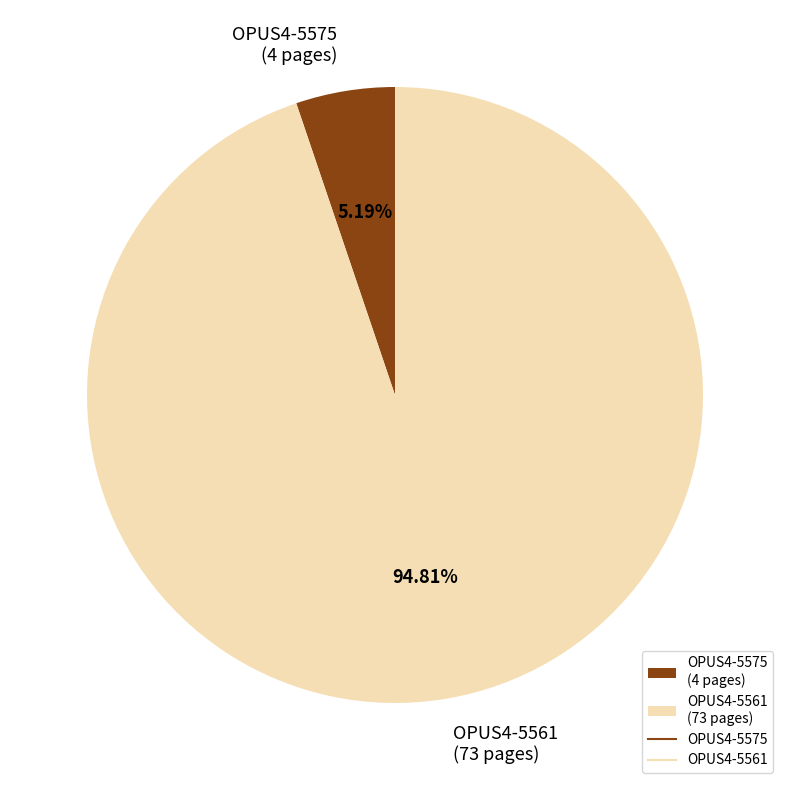

How many slices are in this pie chart?

2